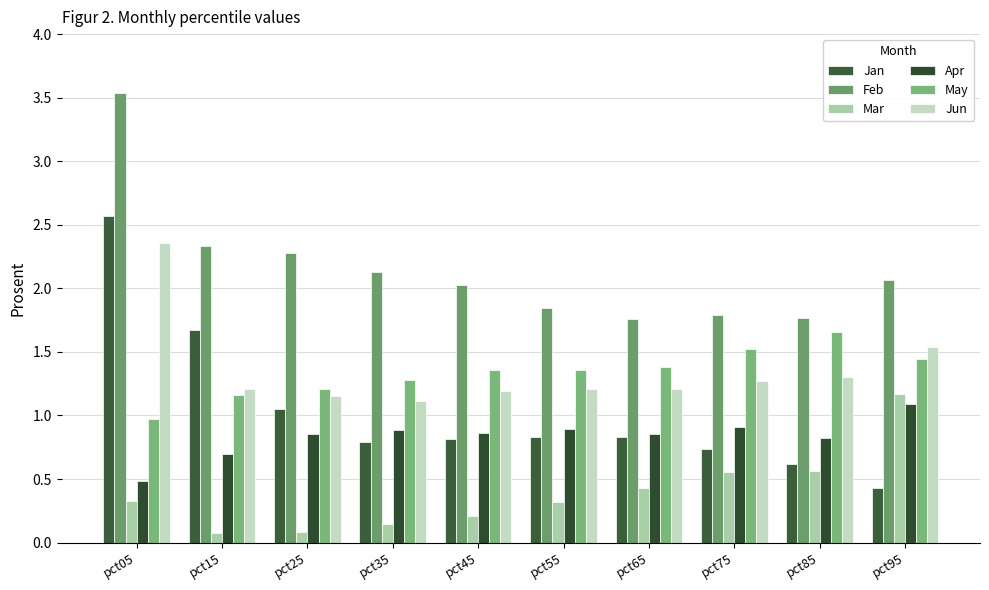

Reading right to left, list all the values displayed in this chart.

Jan: pct95=0.4	pct85=0.6	pct75=0.7	pct65=0.8	pct55=0.8	pct45=0.8	pct35=0.8	pct25=1.0	pct15=1.7	pct05=2.6
Feb: pct95=2.1	pct85=1.8	pct75=1.8	pct65=1.8	pct55=1.8	pct45=2.0	pct35=2.1	pct25=2.3	pct15=2.3	pct05=3.5
Mar: pct95=1.2	pct85=0.6	pct75=0.6	pct65=0.4	pct55=0.3	pct45=0.2	pct35=0.1	pct25=0.1	pct15=0.1	pct05=0.3
Apr: pct95=1.1	pct85=0.8	pct75=0.9	pct65=0.9	pct55=0.9	pct45=0.9	pct35=0.9	pct25=0.9	pct15=0.7	pct05=0.5
May: pct95=1.4	pct85=1.7	pct75=1.5	pct65=1.4	pct55=1.4	pct45=1.4	pct35=1.3	pct25=1.2	pct15=1.2	pct05=1.0
Jun: pct95=1.5	pct85=1.3	pct75=1.3	pct65=1.2	pct55=1.2	pct45=1.2	pct35=1.1	pct25=1.2	pct15=1.2	pct05=2.4